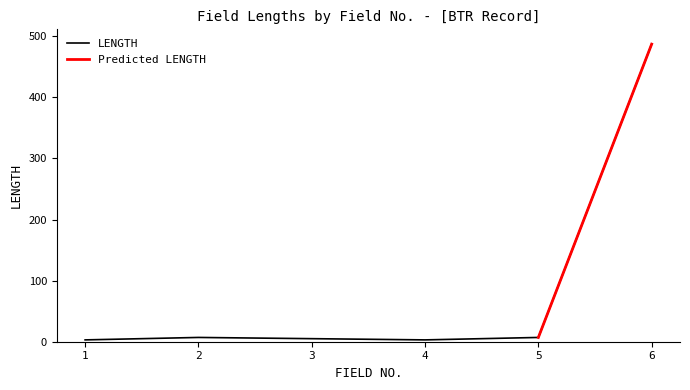

What is the minimum value shown in the chart?

3